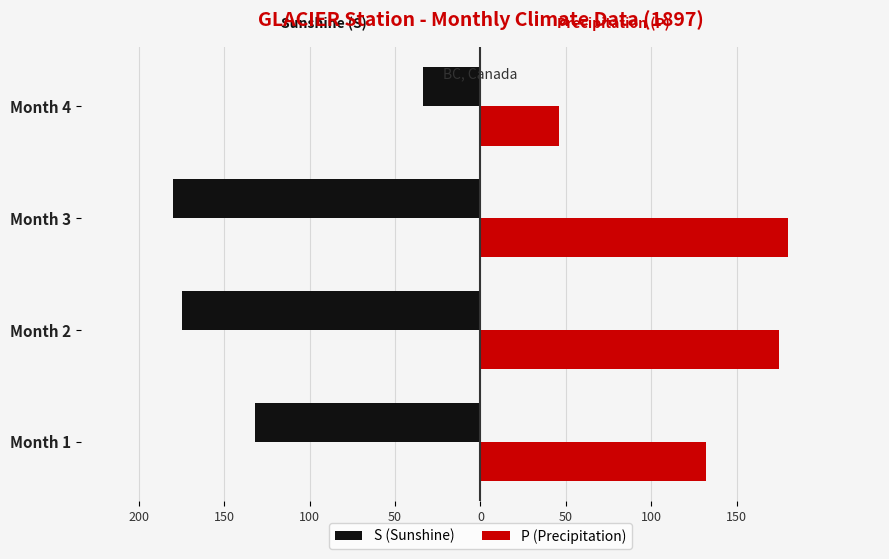

What are all the series names shown in the legend?

S (Sunshine), P (Precipitation)